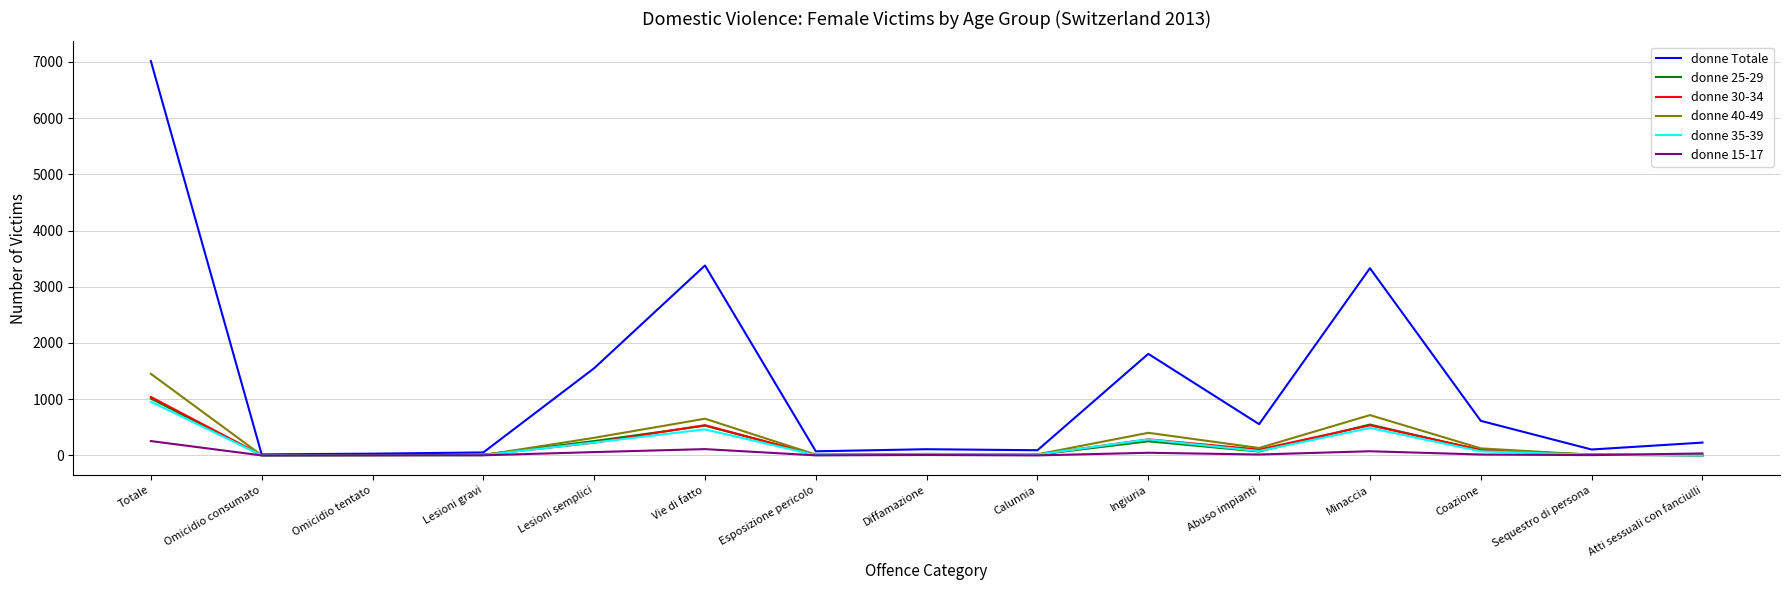

What is the maximum value shown in the chart?

7016